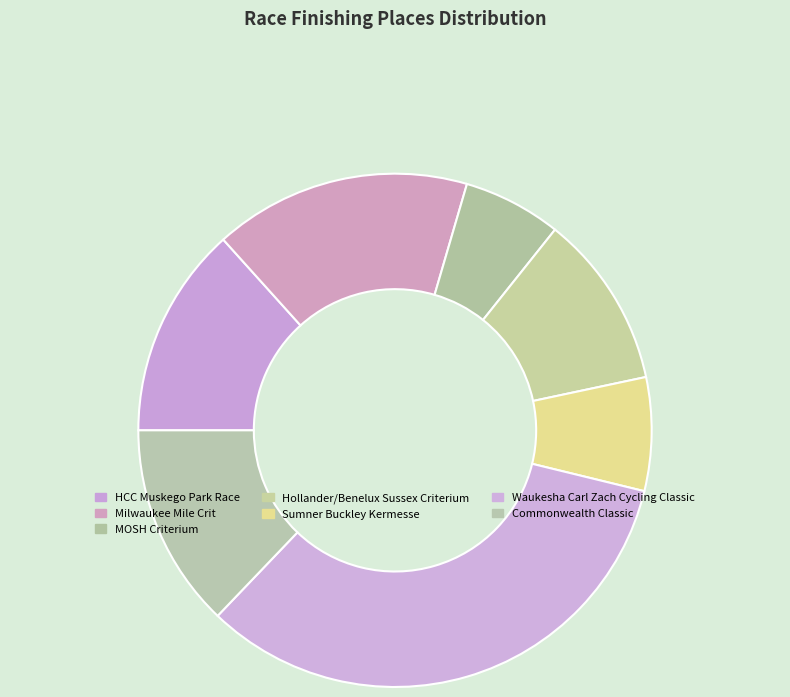

Which category has the smallest portion of the pie?

MOSH Criterium